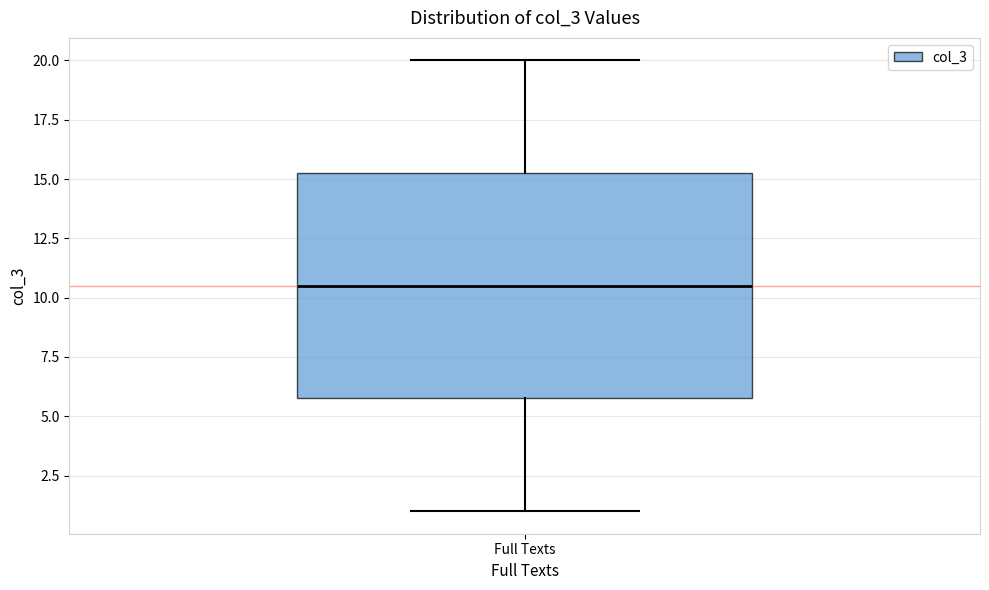

Read this box plot against the y-axis: the position of the median line, the range covered by the box, and the ends of both whiskers. The values are not printed on the chart, so give them approximately, as read against the axis.

median 10.5, box 6.0 to 15.5, whiskers 1.0 to 20.0